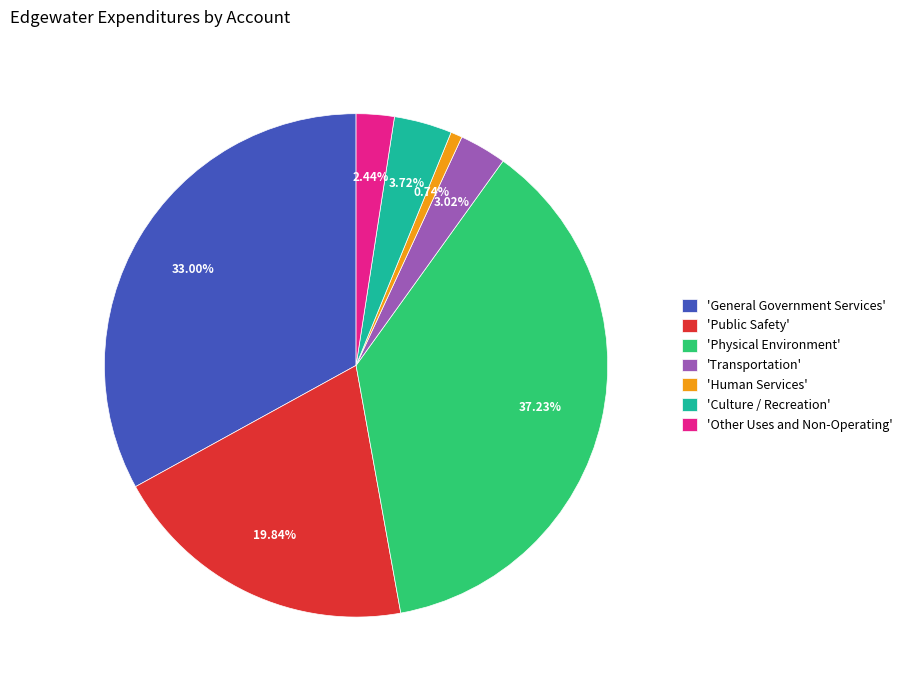

Which slice is the largest?

'Physical Environment'